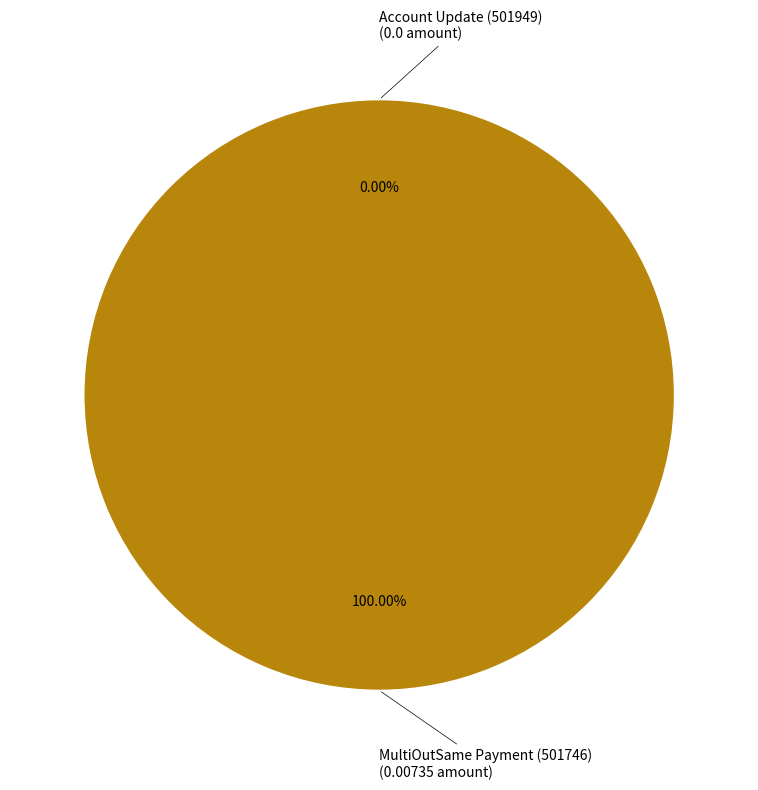

Is Account Update (501949) the majority of the pie?

No